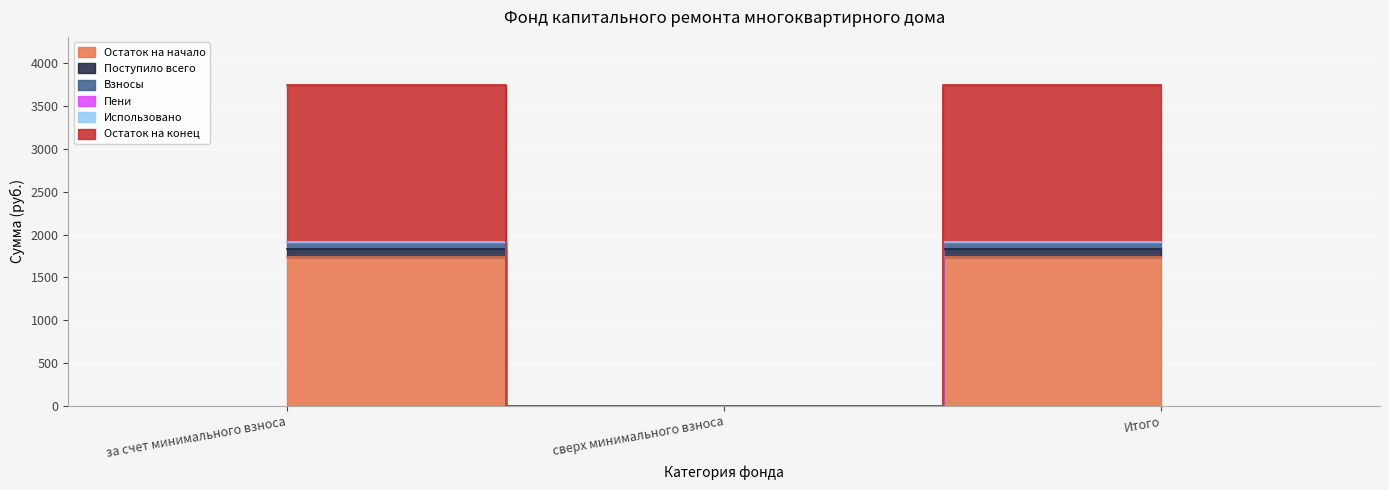

Is the value of Поступило всего at Итого greater than the value of Пени at Итого?

No